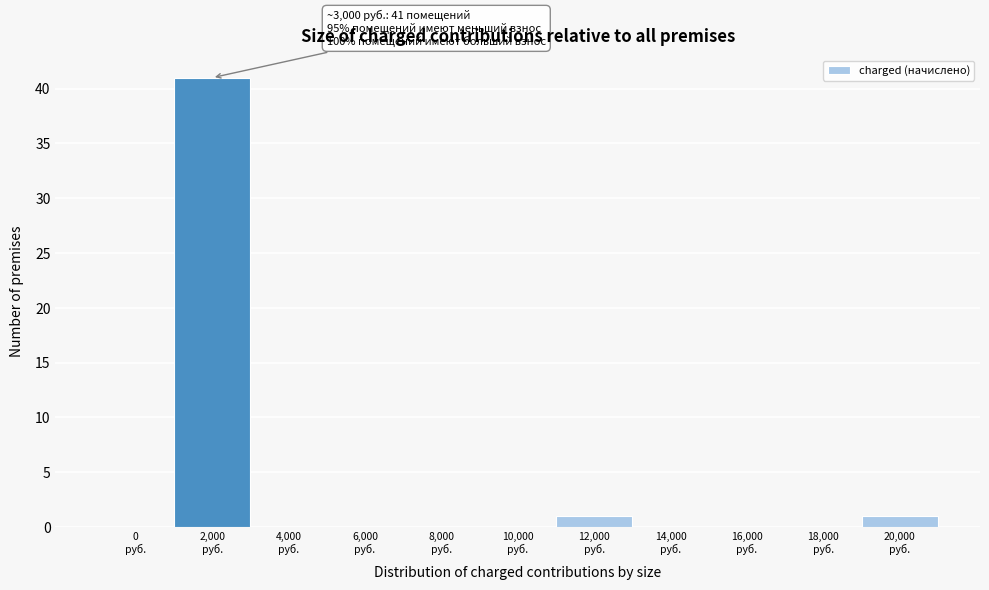

What is the sum of all values?

43